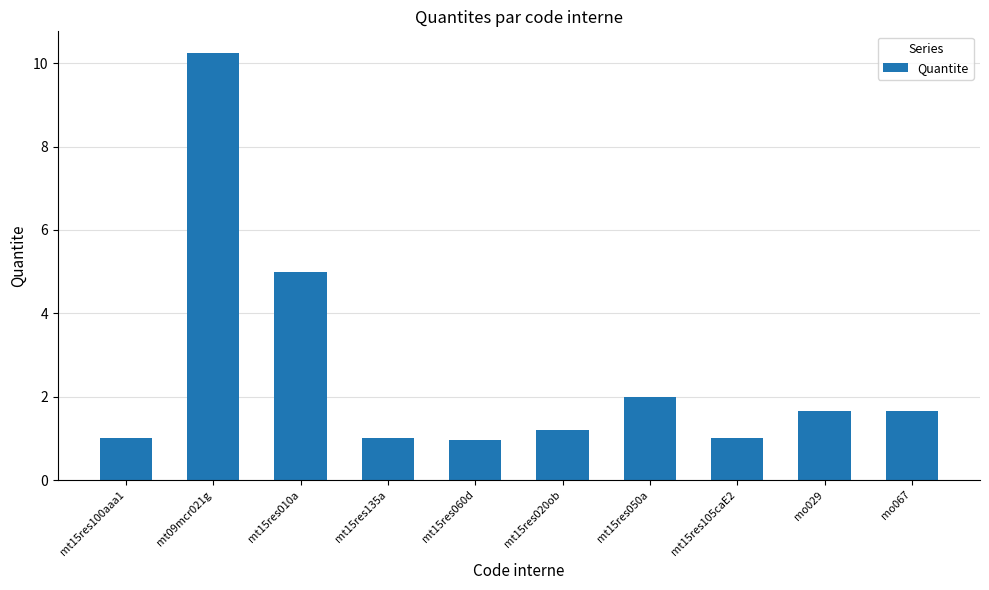

Which category has the highest value across all series?

mt09mcr021g